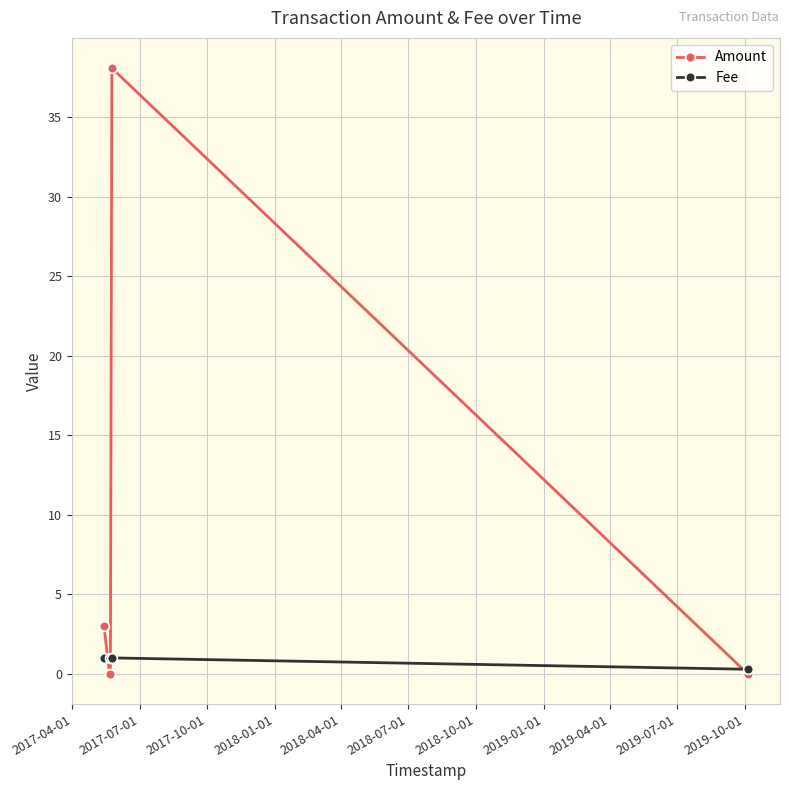

How many lines are shown in the chart?

2